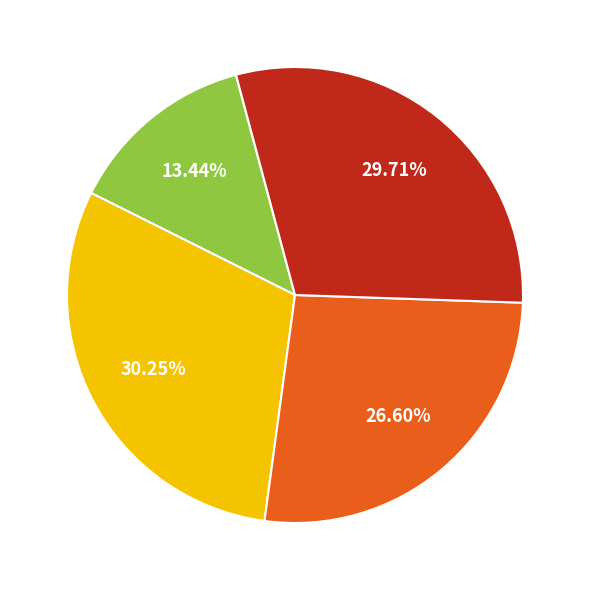

Is there any slice that represents more than half of the pie?

No